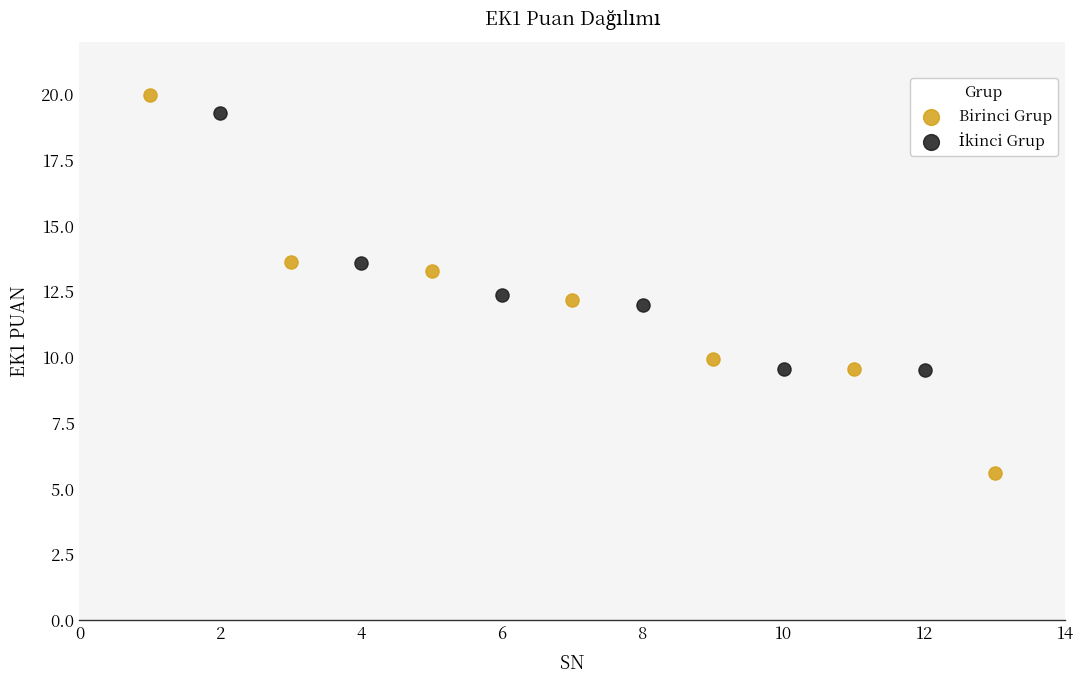

Which series contains the lowest Y value?

Birinci Grup